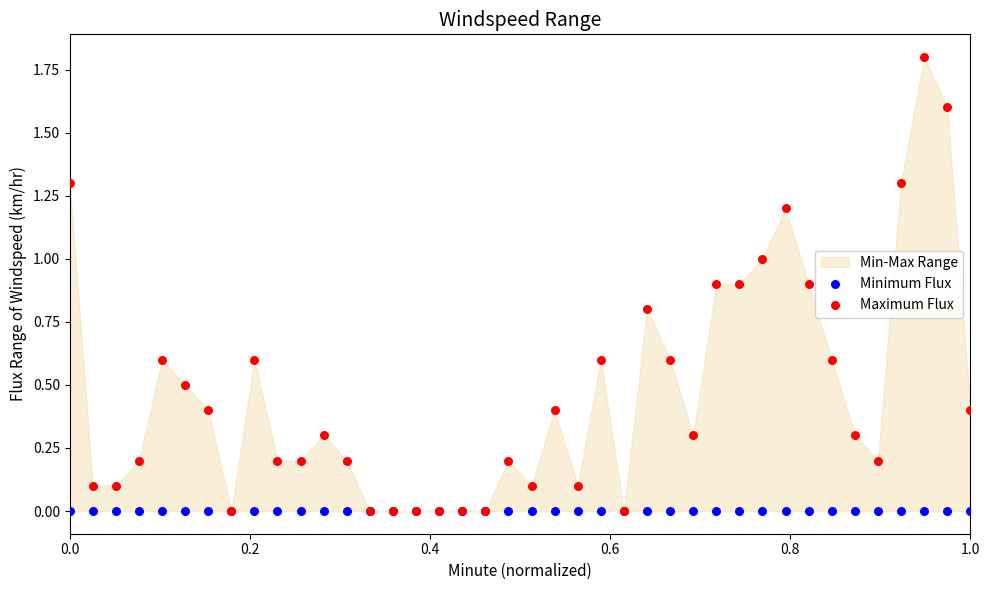

Which series has the largest Y range (max minus min)?

Maximum Flux